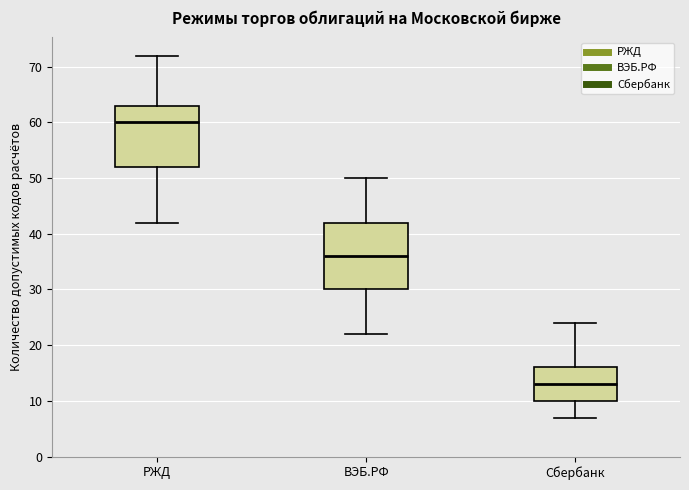

Where is the lower edge of the box for Сбербанк on the y-axis? The values are not printed on the chart, so give them approximately, as read against the axis.

10